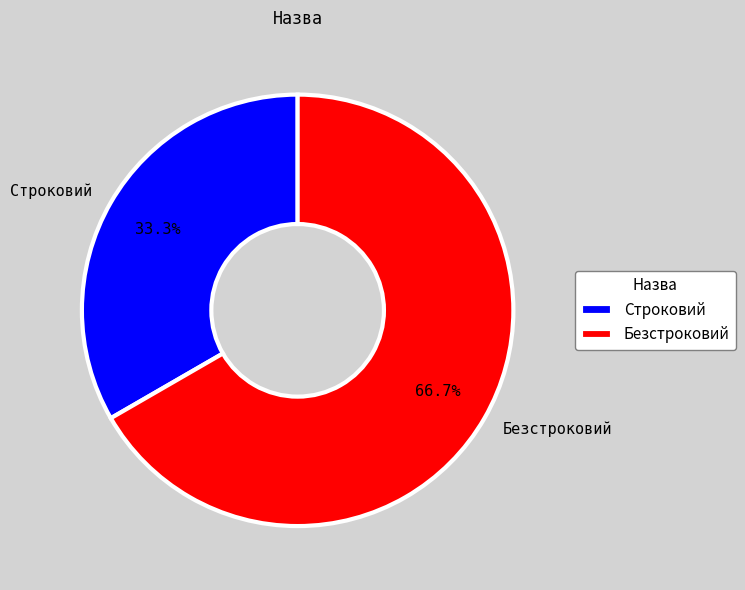

Between Строковий and Безстроковий, which is larger?

Безстроковий